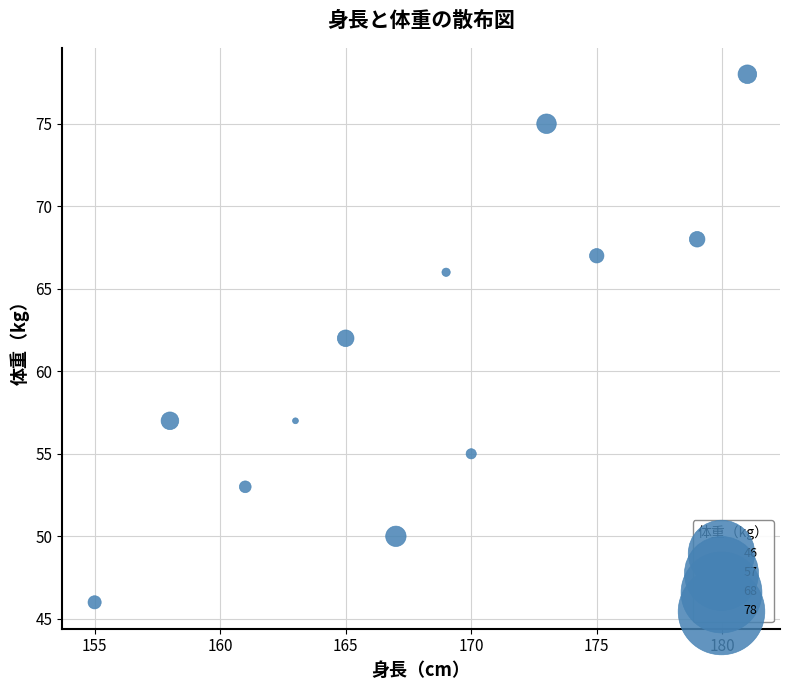

What is the range of X values (max minus min)?

26